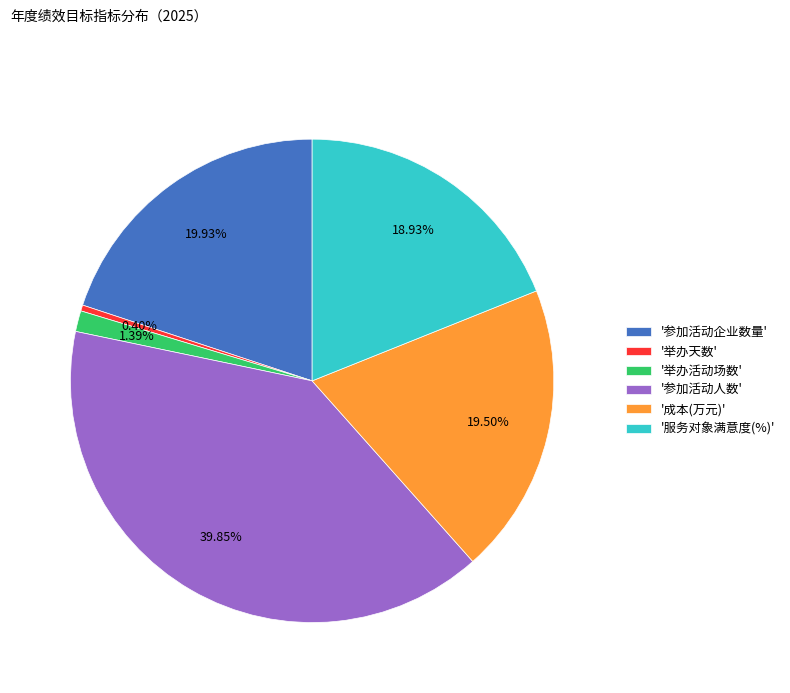

Is there any slice that represents more than half of the pie?

No